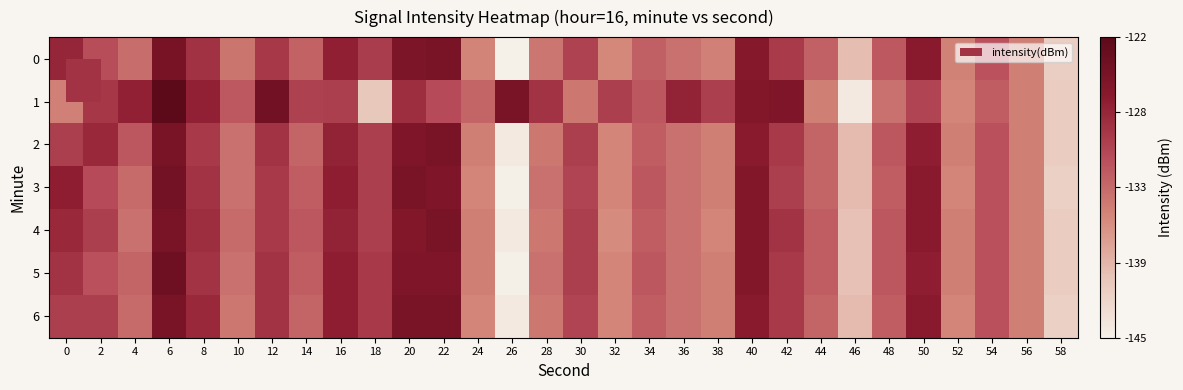

At which category is the sum across all series the highest?

6